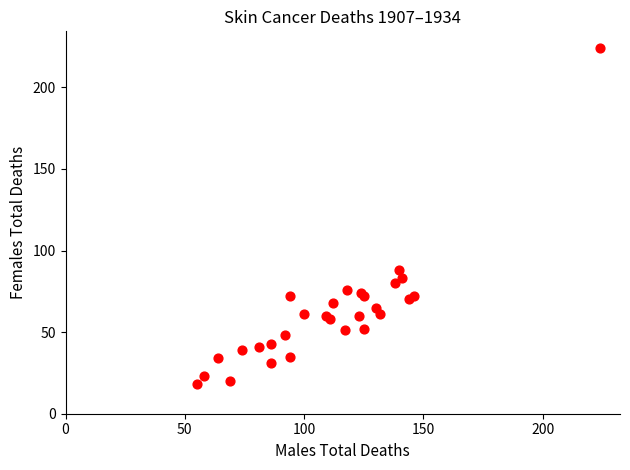

What Y value in the scatter plot is closest to 121?

88